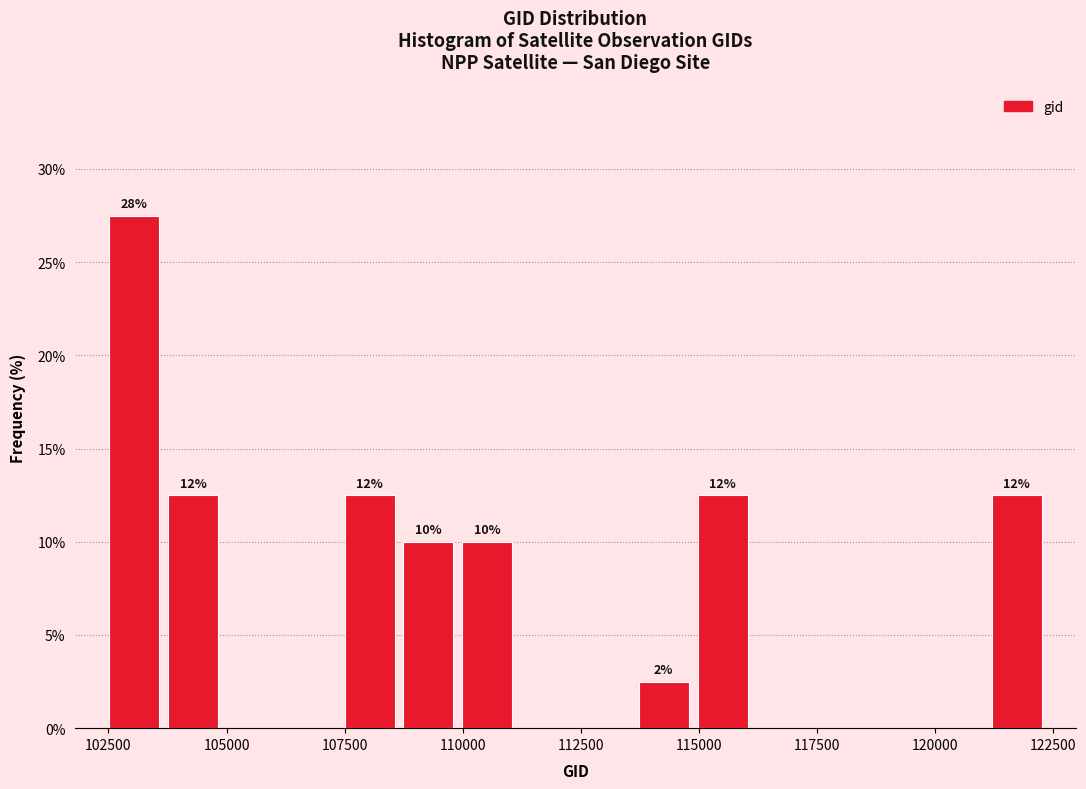

Read against the x-axis, roughly where is the centre of the tallest bar?

103000